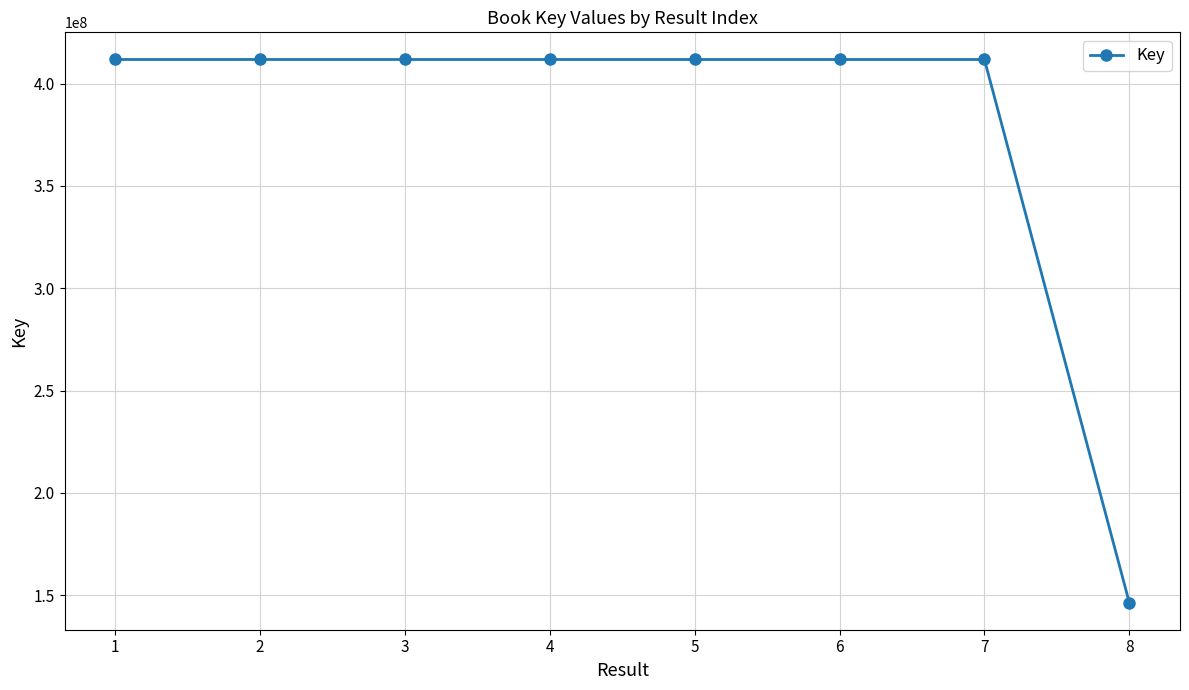

What is the change in value from 1 to 6?

-4636